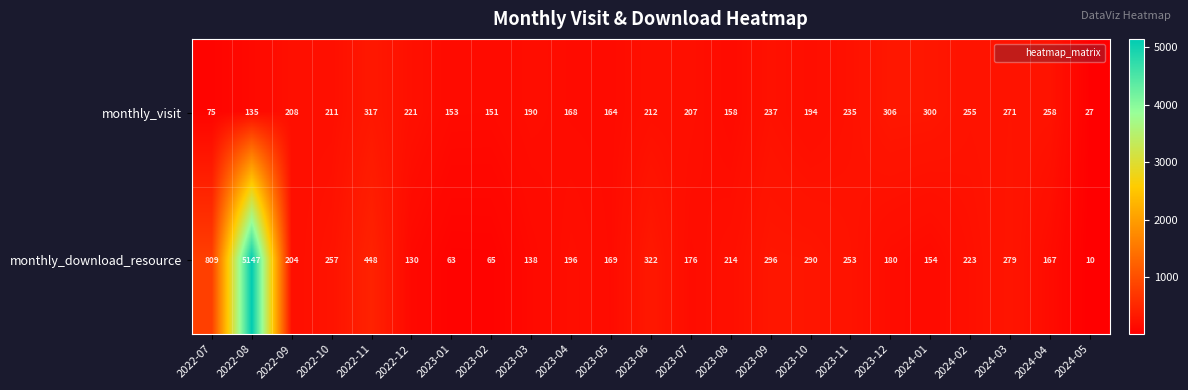

The value of monthly_visit at 2023-07 is 207. True or false?

True